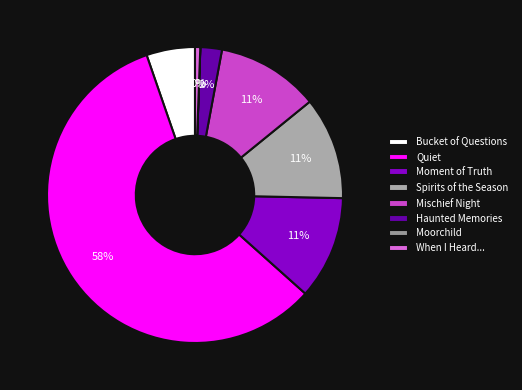

What is the majority slice?

Quiet